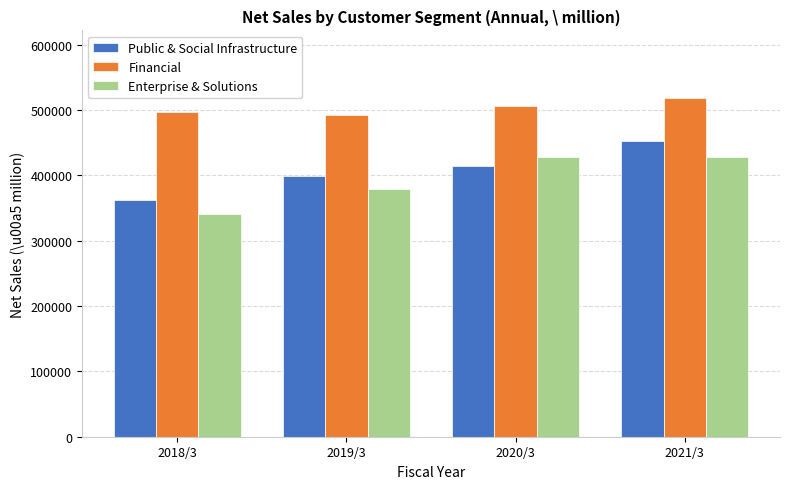

Which series has the largest total across all categories?

Financial